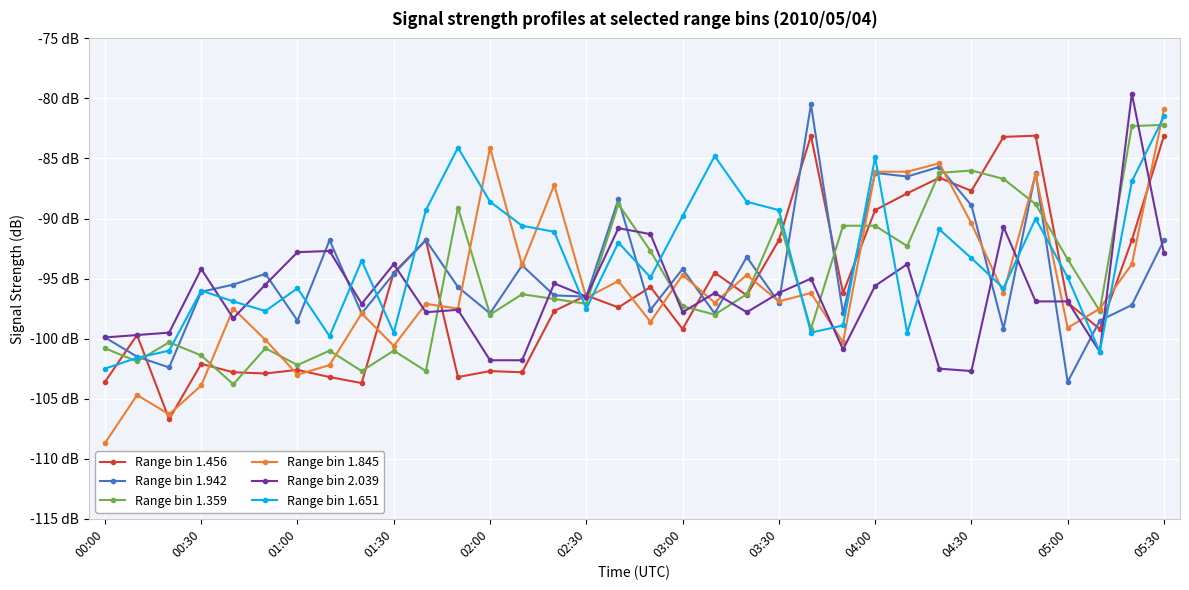

What are all the series names shown in the legend?

Range bin 1.456, Range bin 1.942, Range bin 1.359, Range bin 1.845, Range bin 2.039, Range bin 1.651